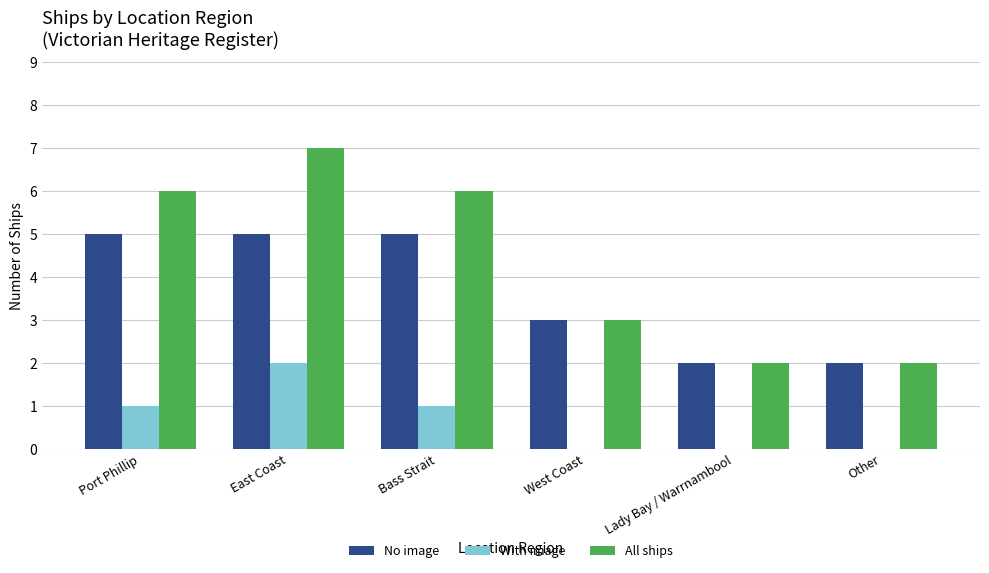

Which series has the largest total across all categories?

All ships